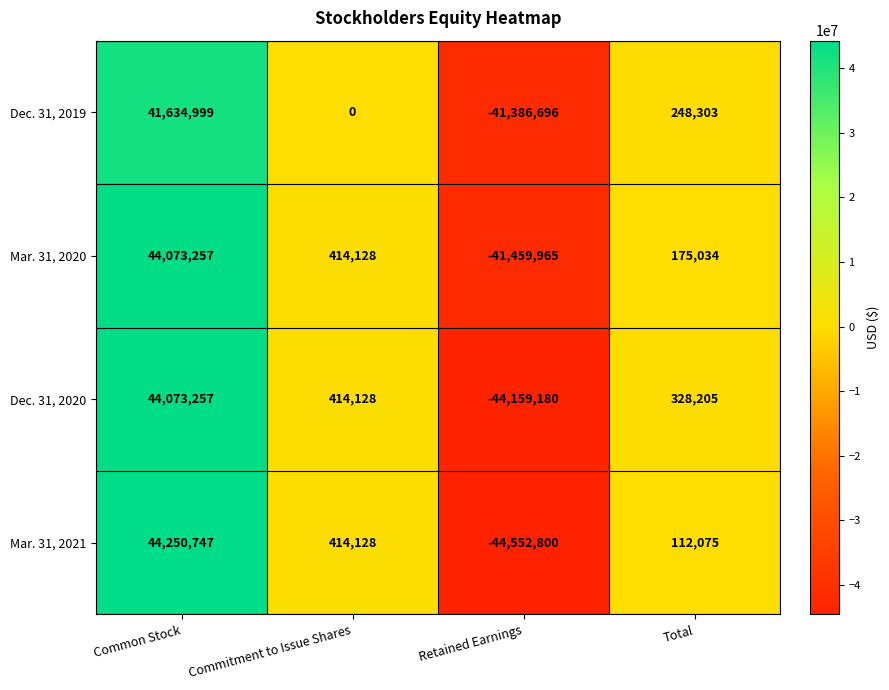

What is the total value across all series at Retained Earnings?

-171558641